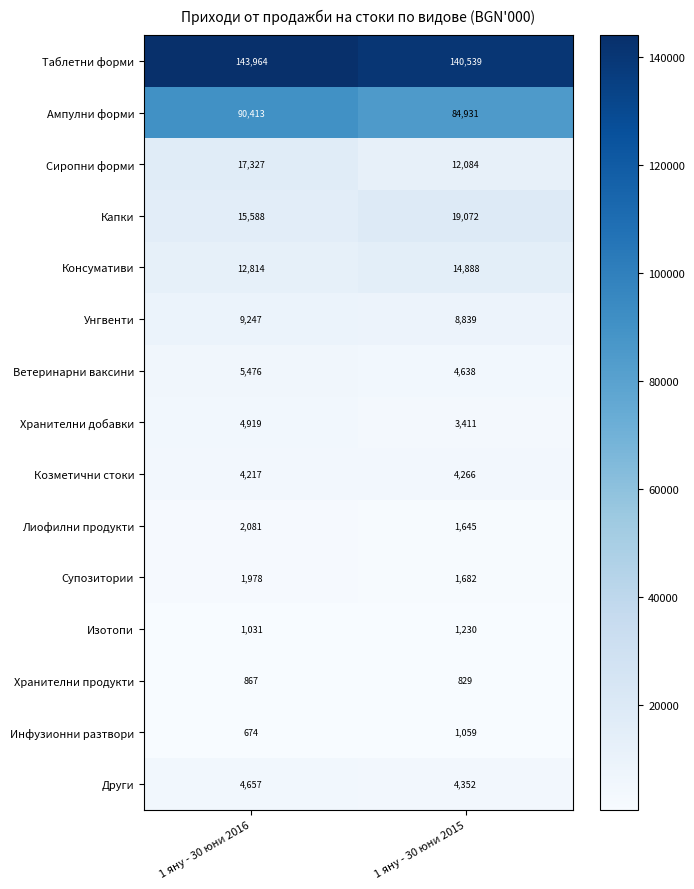

At how many categories does at least one series exceed 37790?

2